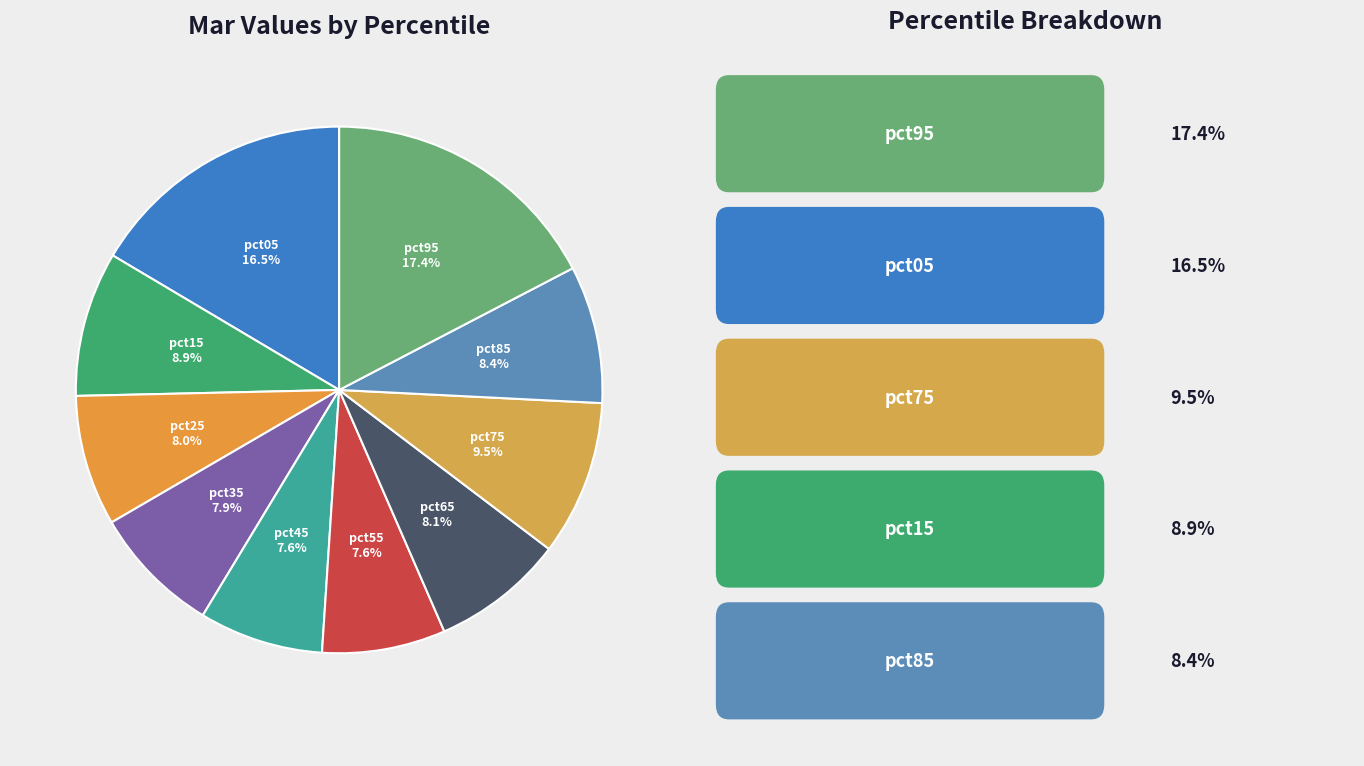

The pct55 slice represents 17% of the pie. True or false?

False